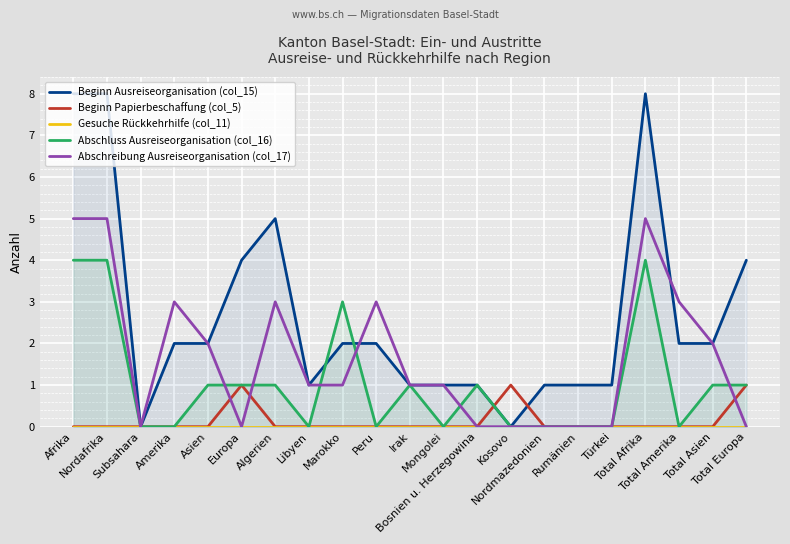

How many positive values does the Beginn Ausreiseorganisation (col_15) series have?

19